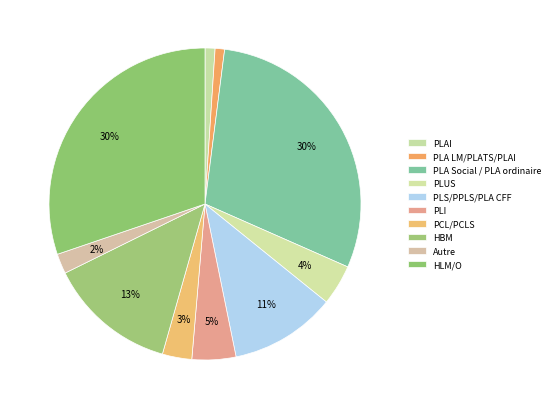

To the nearest percent, what is the average slice percentage?

10%